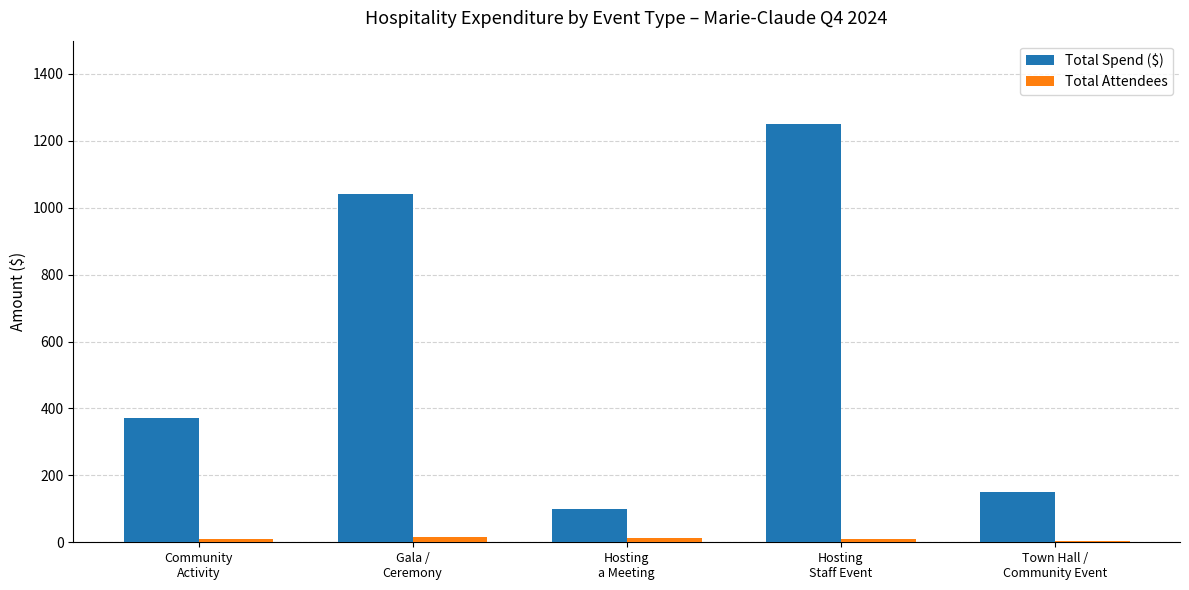

What is the maximum value shown in the chart?

1249.3